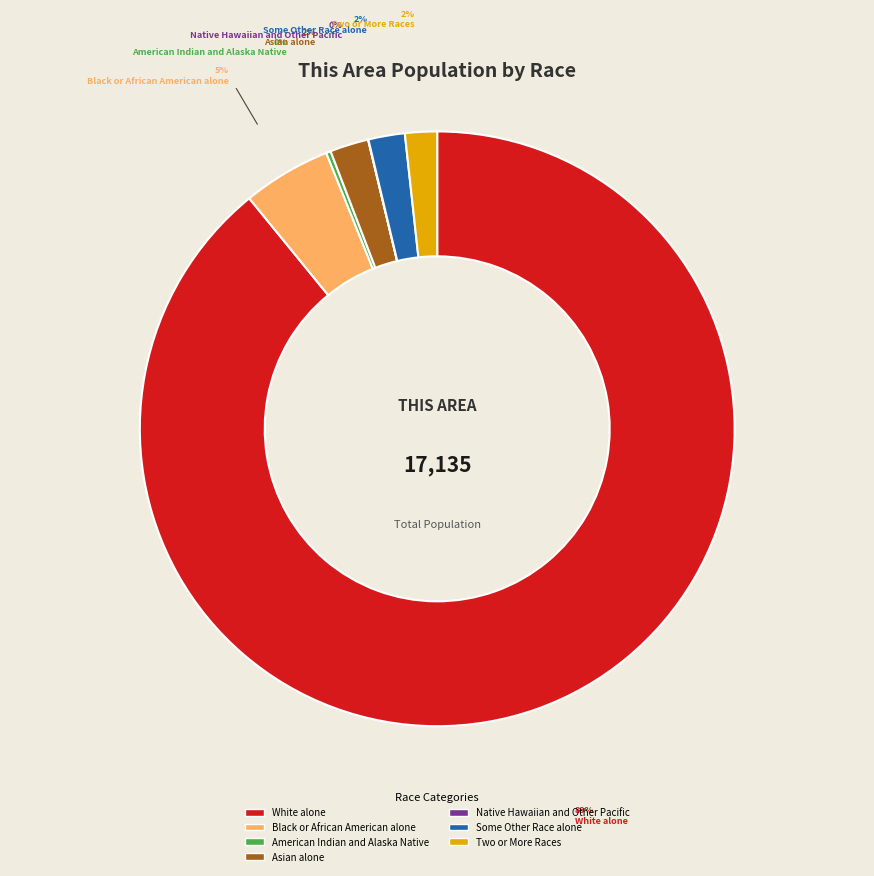

What is the largest slice in the pie chart?

White alone